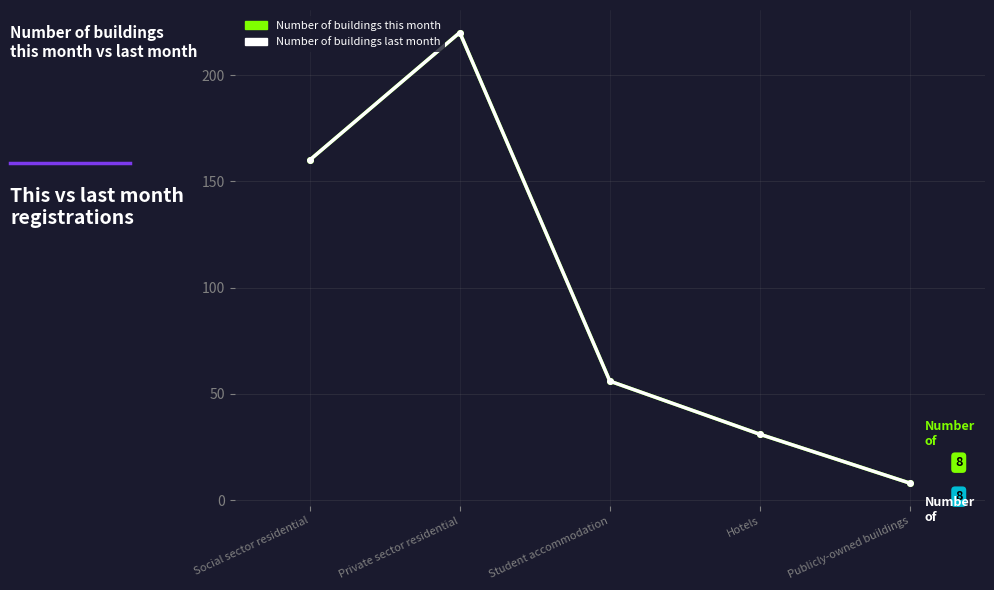

Which category has the lowest value in the Number of buildings this month series?

Publicly-owned buildings